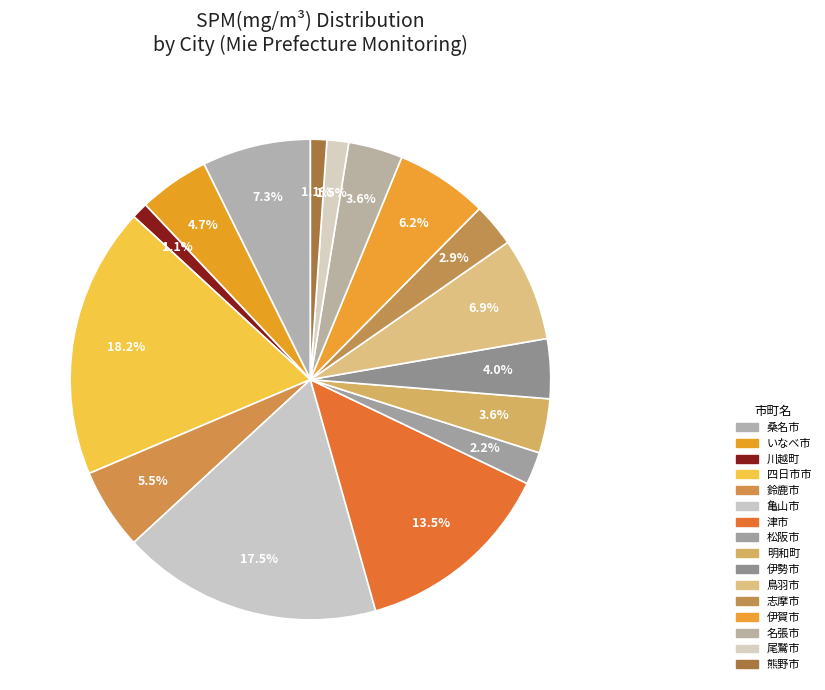

Count the number of slices in the pie.

16